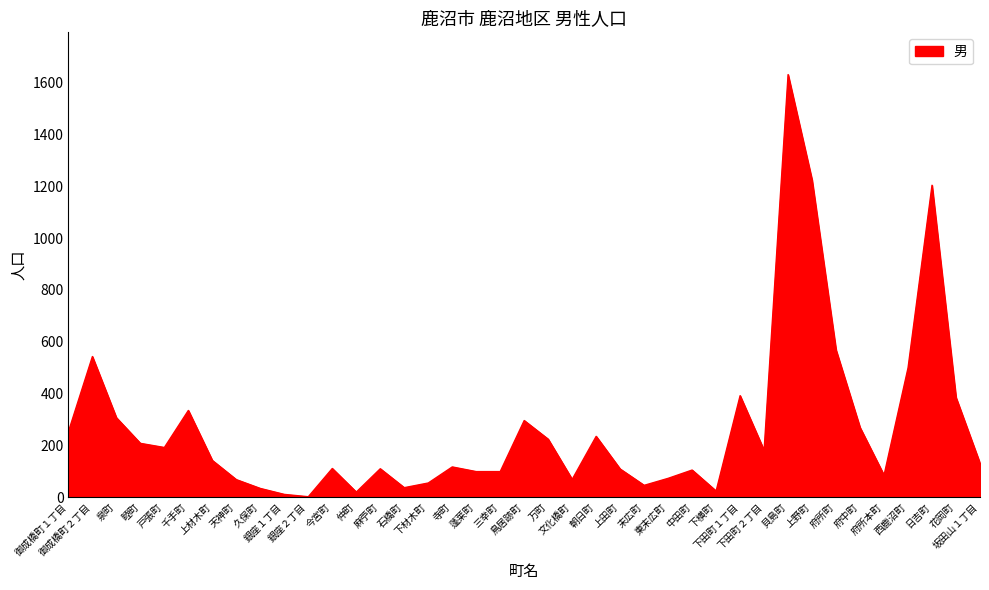

What is the difference between the maximum and minimum values?

1629